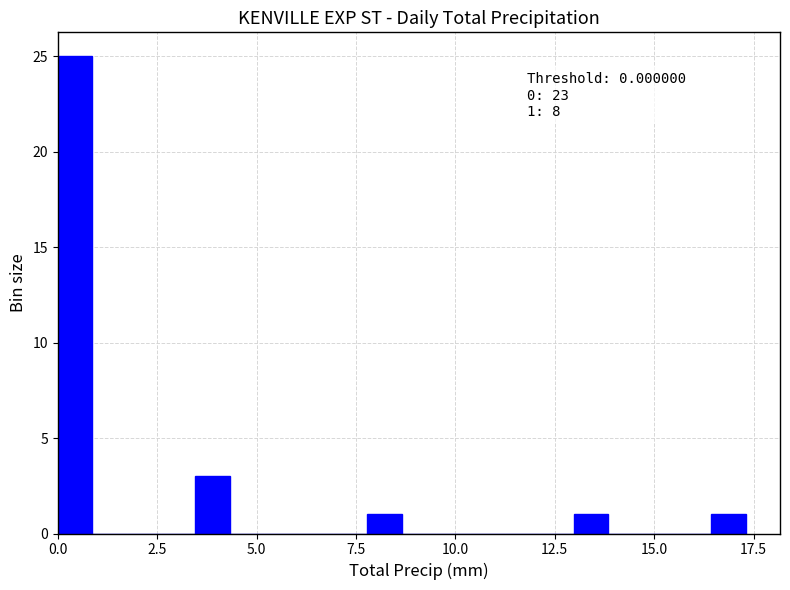

Around what value on the x-axis is the tallest bar? Give the approximate position of its centre, as read against the axis.

0.5